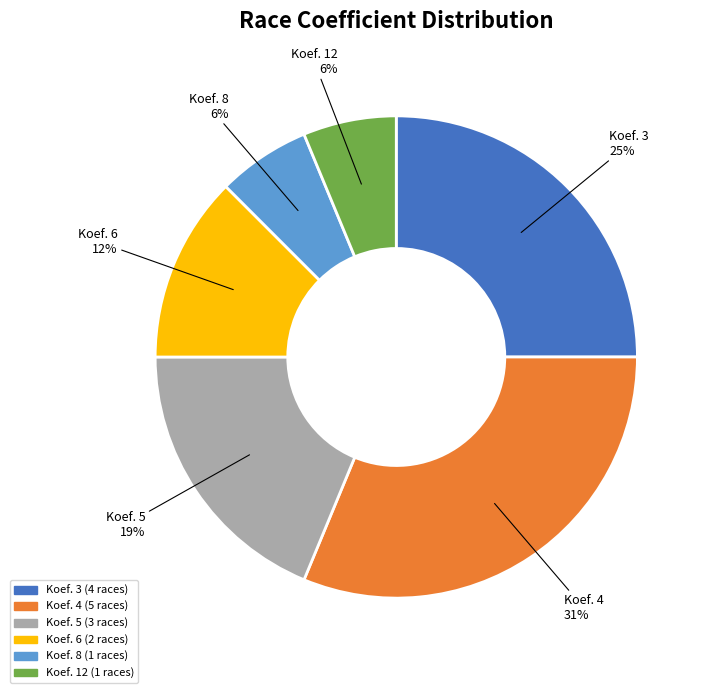

Is there any slice that represents more than half of the pie?

No